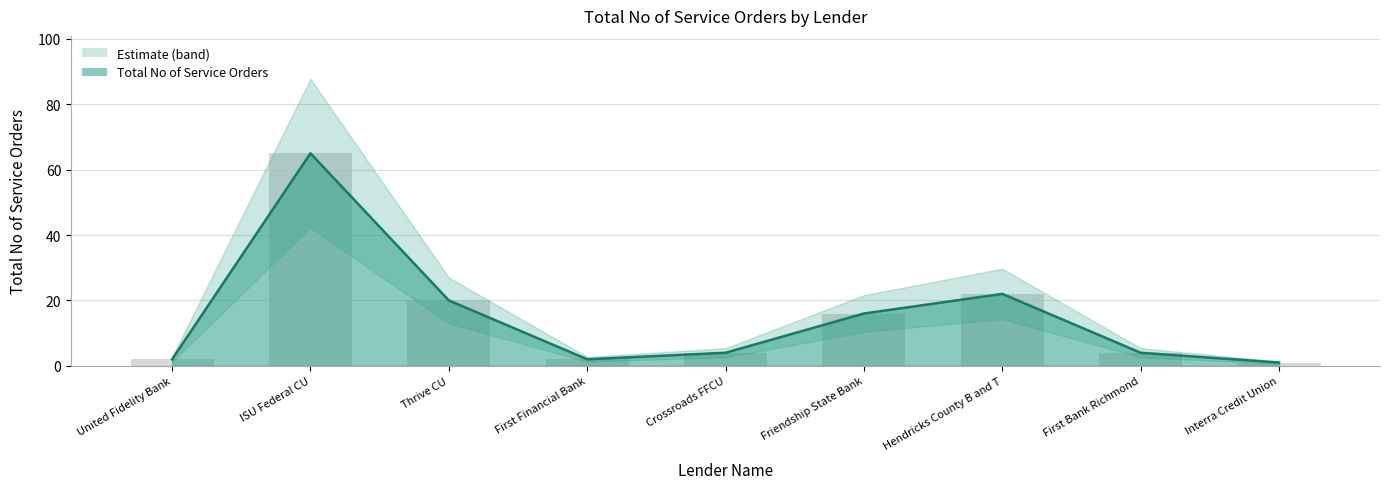

At which category does the chart reach its peak across all series?

ISU Federal CU